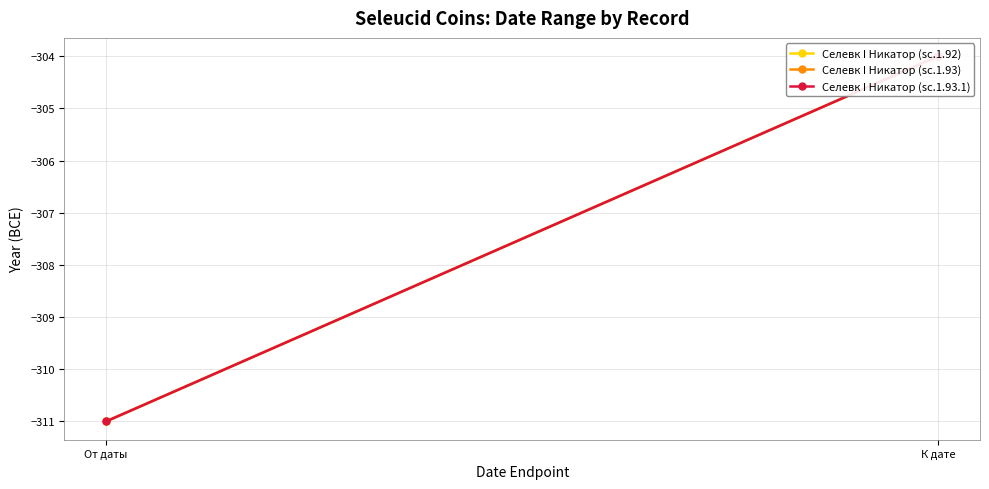

How many lines are shown in the chart?

3